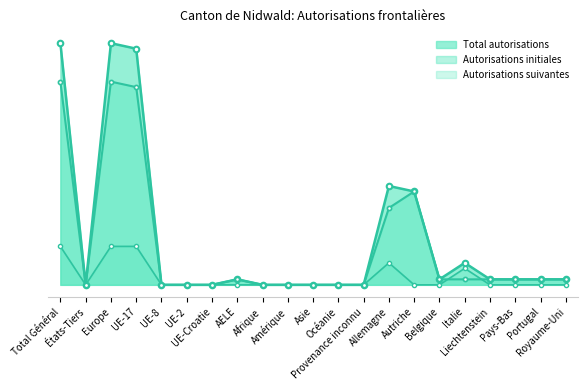

What is the average value of the Autorisations initiales series?

7